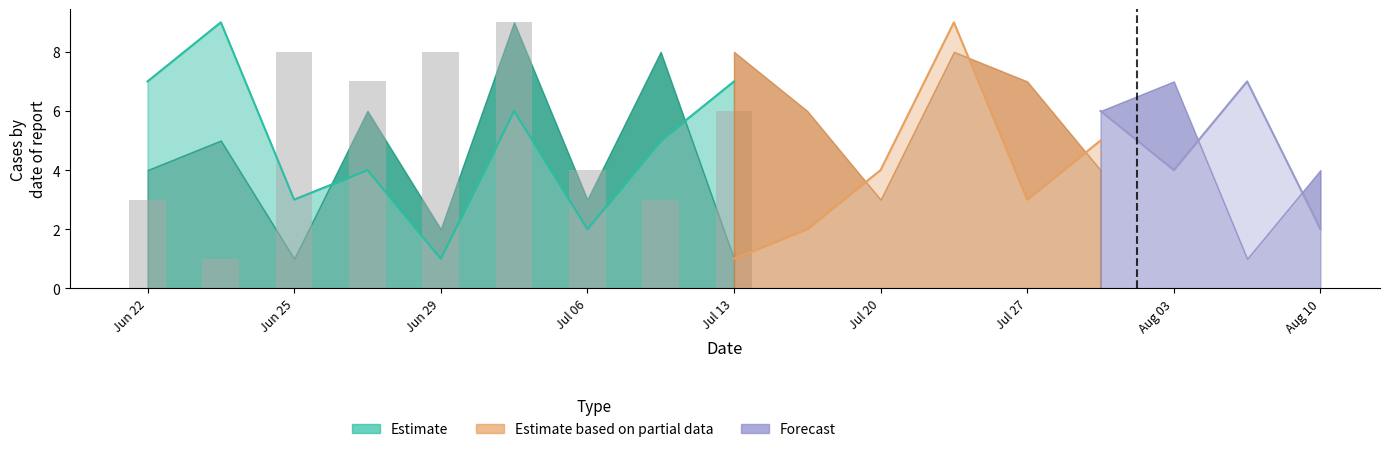

What is the minimum value shown in the chart?

1